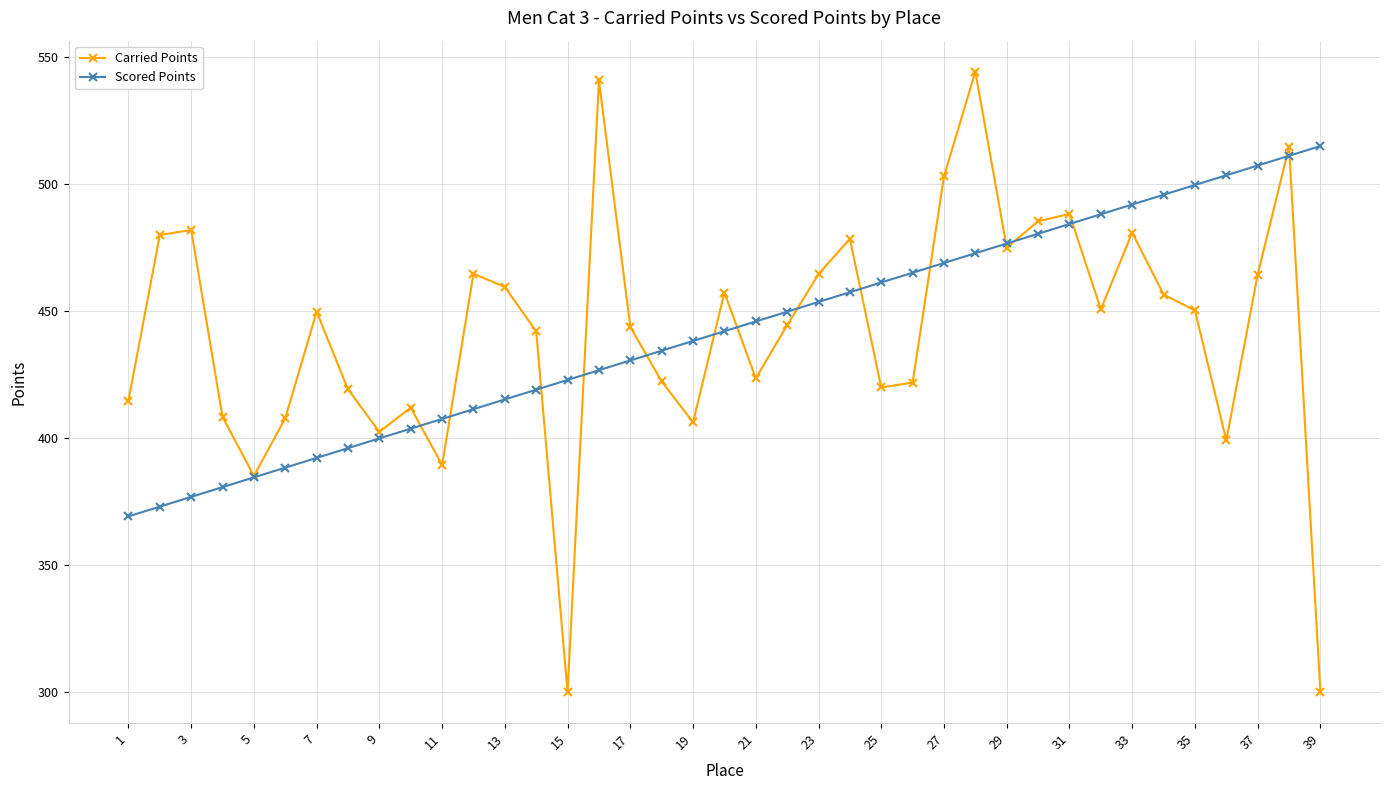

How many lines are shown in the chart?

2